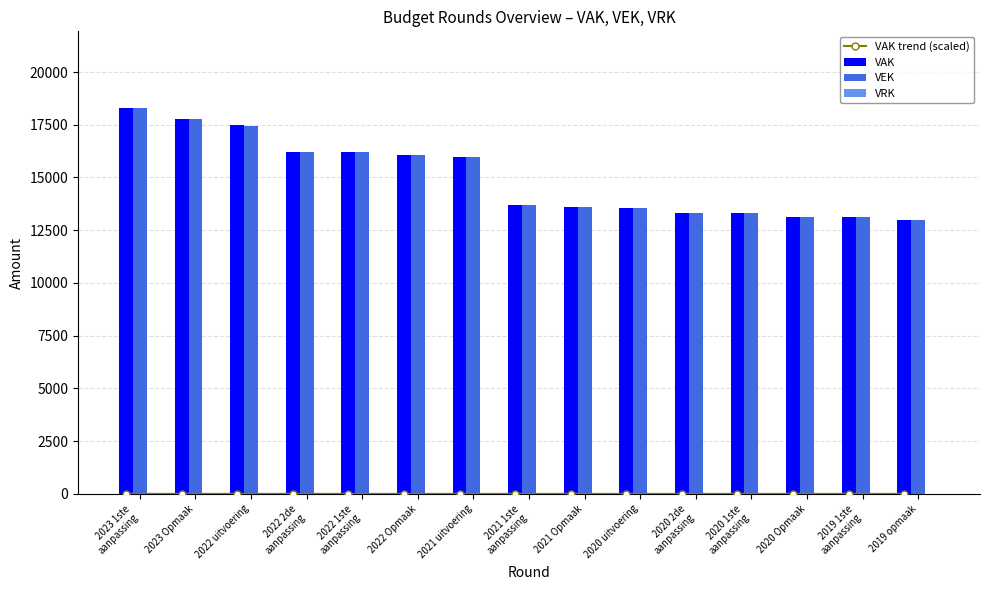

Between 2022 1ste
aanpassing and 2019 1ste
aanpassing, which is larger?

2022 1ste
aanpassing